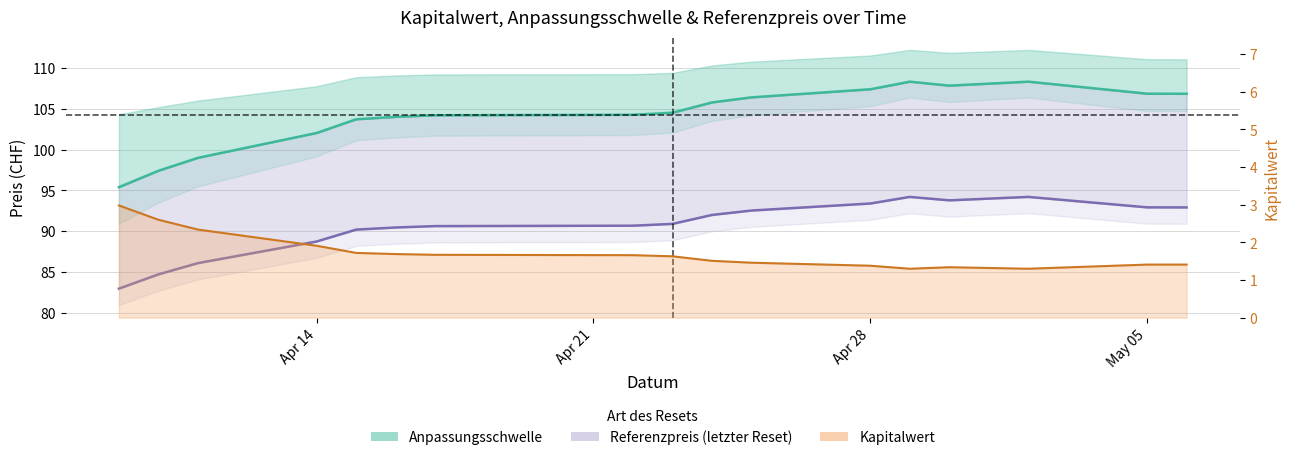

Which series has the largest range (max minus min)?

Anpassungsschwelle